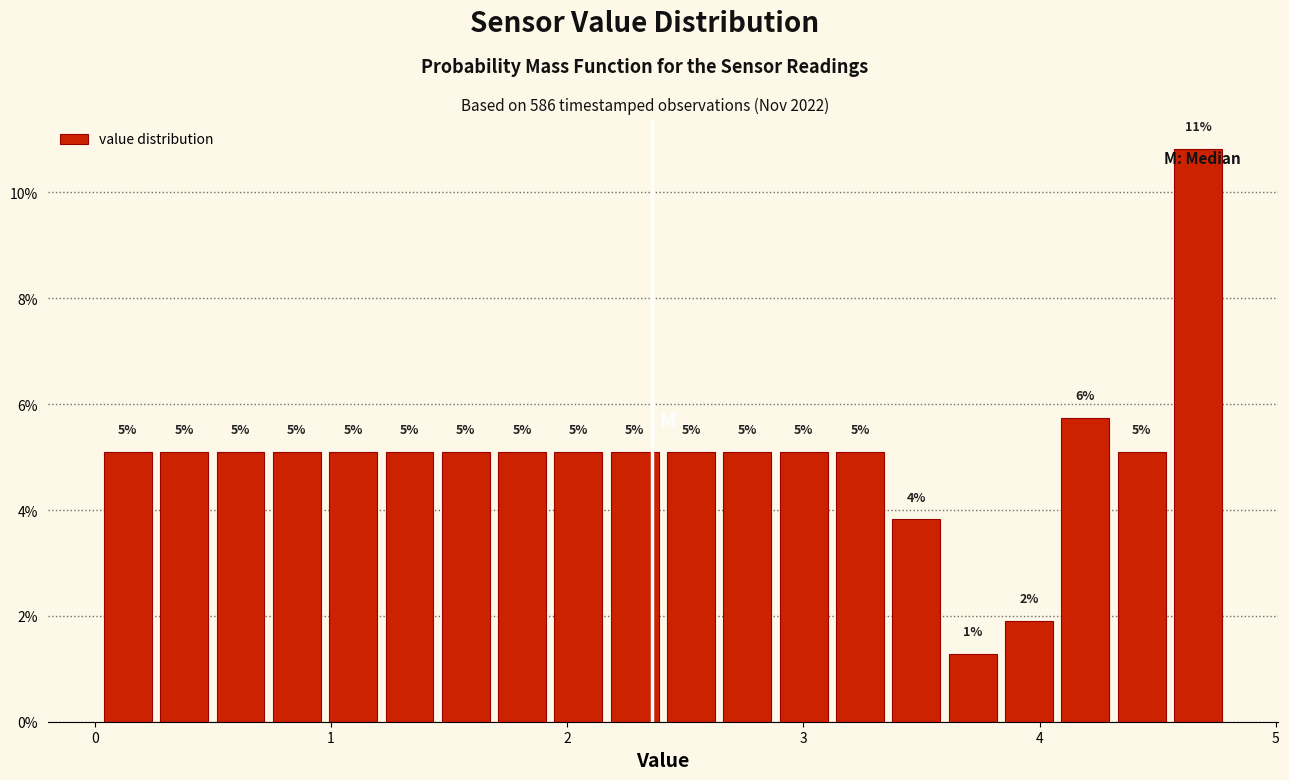

Around what value on the x-axis is the tallest bar? Give the approximate position of its centre, as read against the axis.

4.7